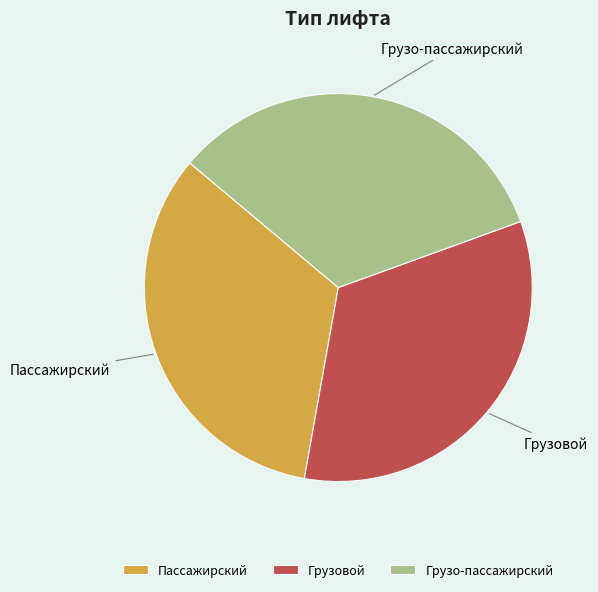

Does Пассажирский represent more than half of the total?

No